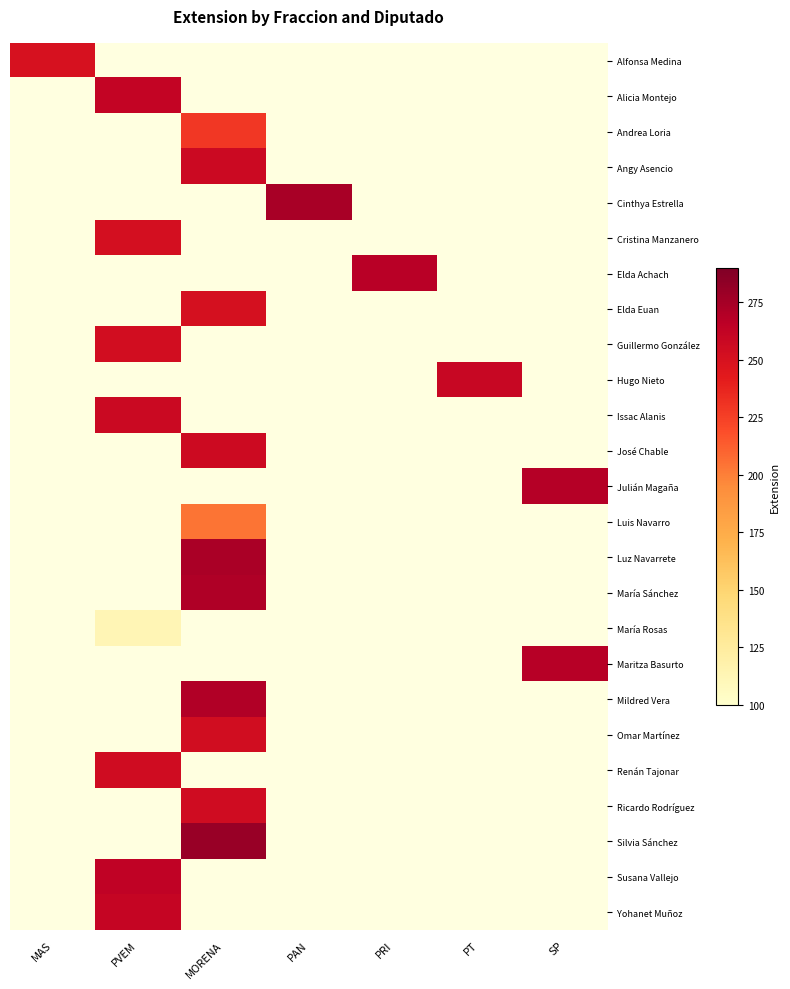

Rank the series by their average value, from lowest to highest.

Alfonsa Medina, Alicia Montejo, Andrea Loria, Angy Asencio, Cinthya Estrella, Cristina Manzanero, Elda Achach, Elda Euan, Guillermo González, Hugo Nieto, Issac Alanis, José Chable, Julián Magaña, Luis Navarro, Luz Navarrete, María Sánchez, María Rosas, Maritza Basurto, Mildred Vera, Omar Martínez, Renán Tajonar, Ricardo Rodríguez, Silvia Sánchez, Susana Vallejo, Yohanet Muñoz